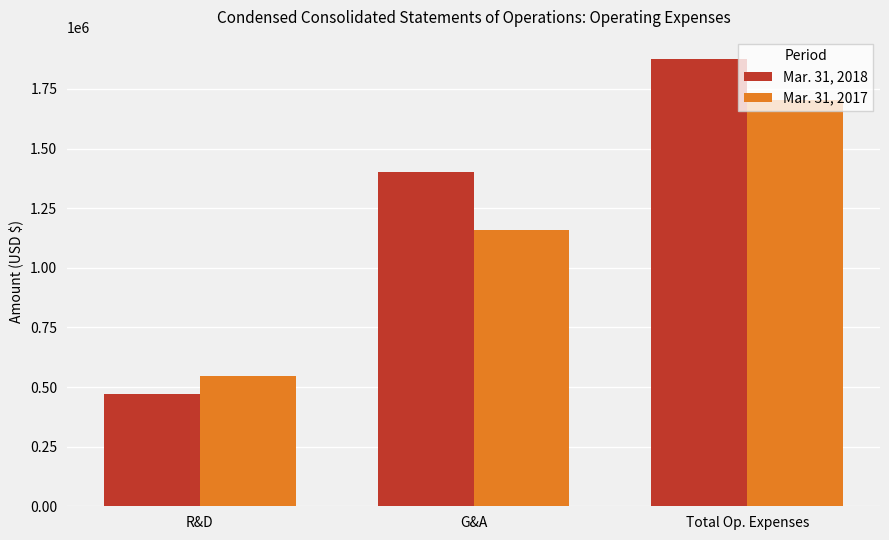

Where is Mar. 31, 2017 nearest to the value 1123946?

G&A